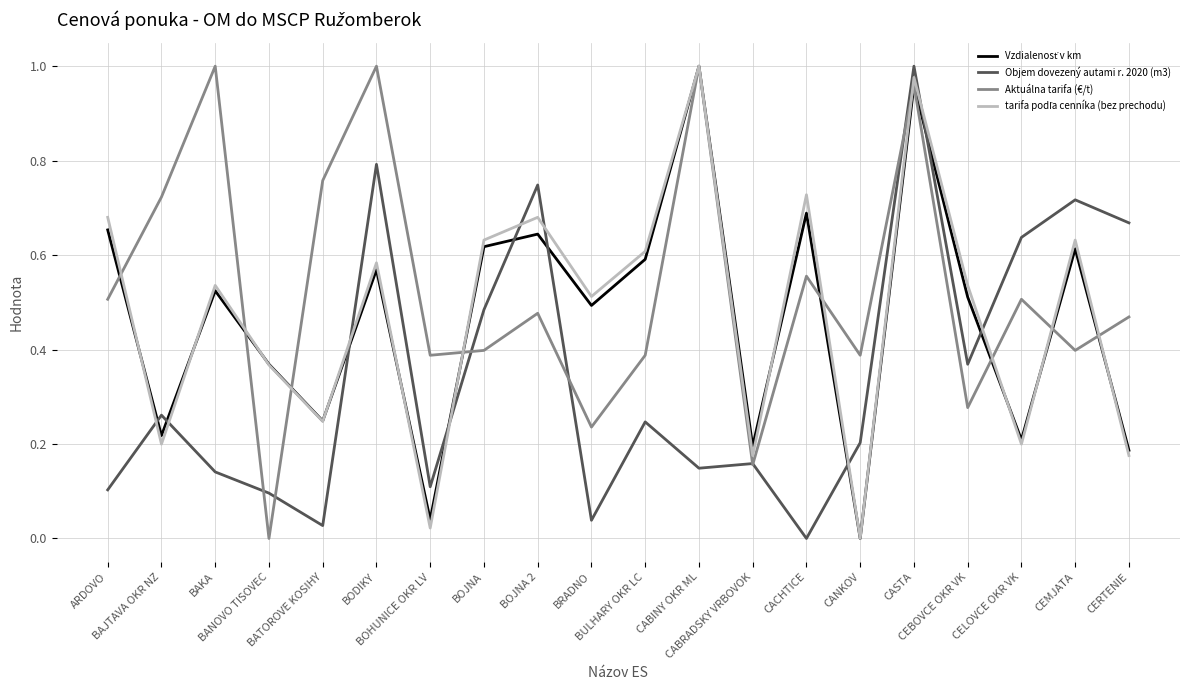

Does the chart have visible grid lines?

Yes